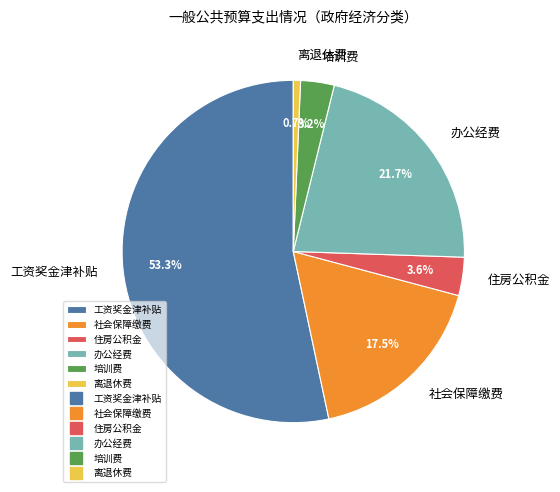

Which slice is the largest?

工资奖金津补贴